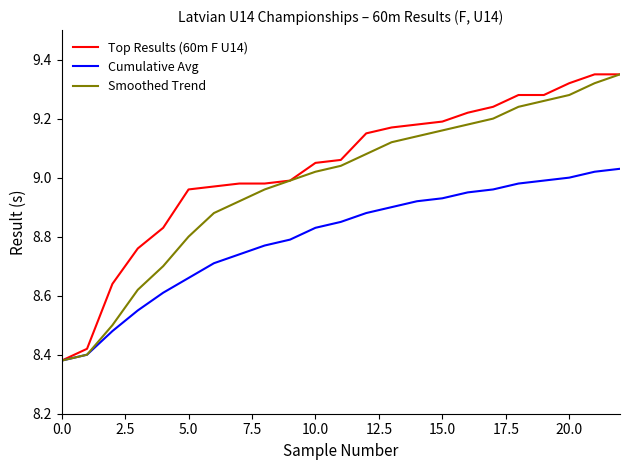

List the series in order of their overall mean, lowest first.

Cumulative Avg, Smoothed Trend, Top Results (60m F U14)